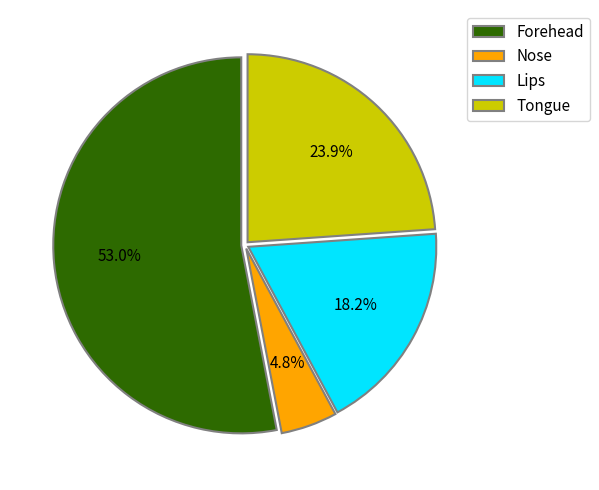

What is the smallest slice in the pie chart?

Nose